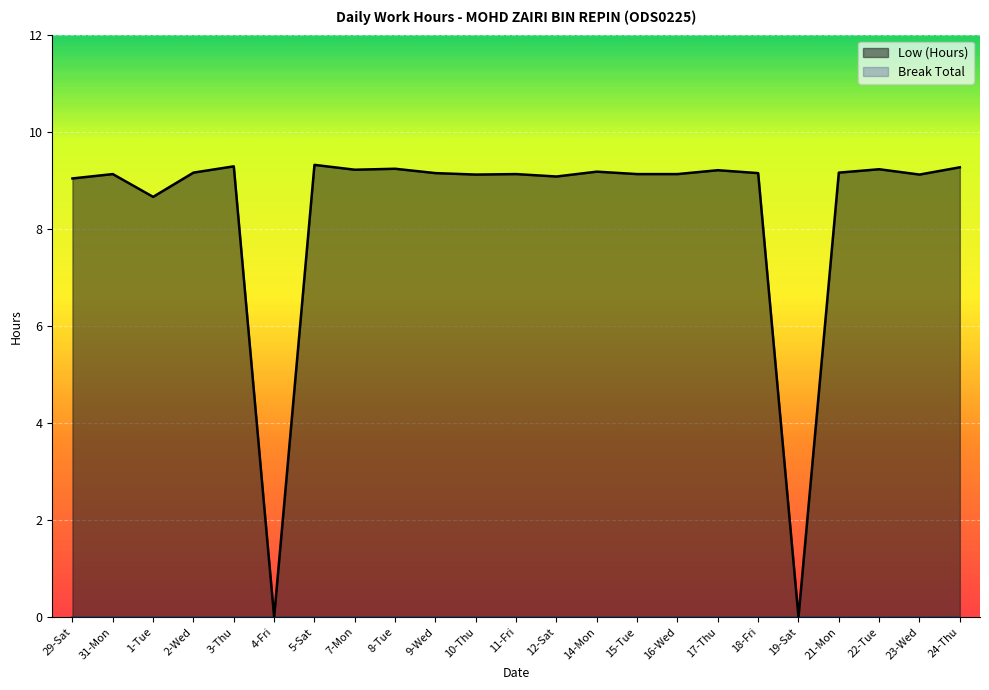

Does the chart display data point markers on the line(s)?

No